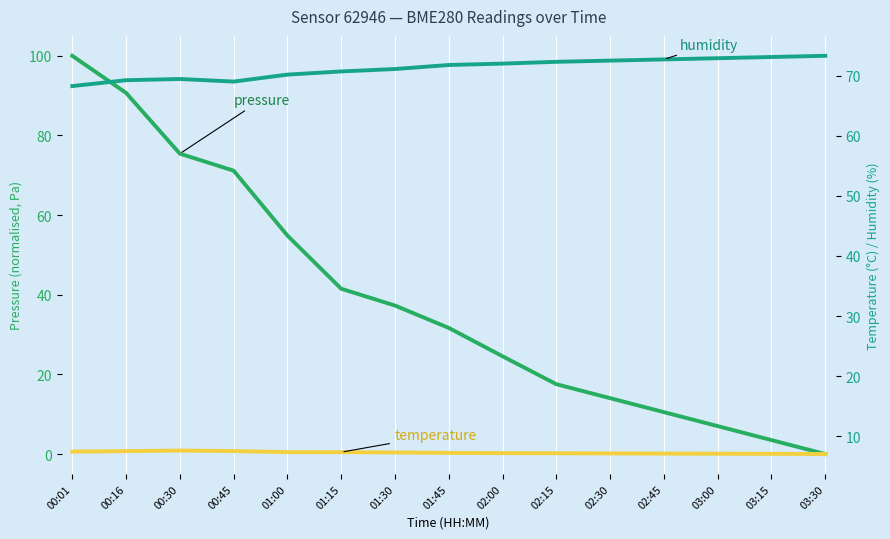

What are all the series names shown in the legend?

pressure, humidity, temperature